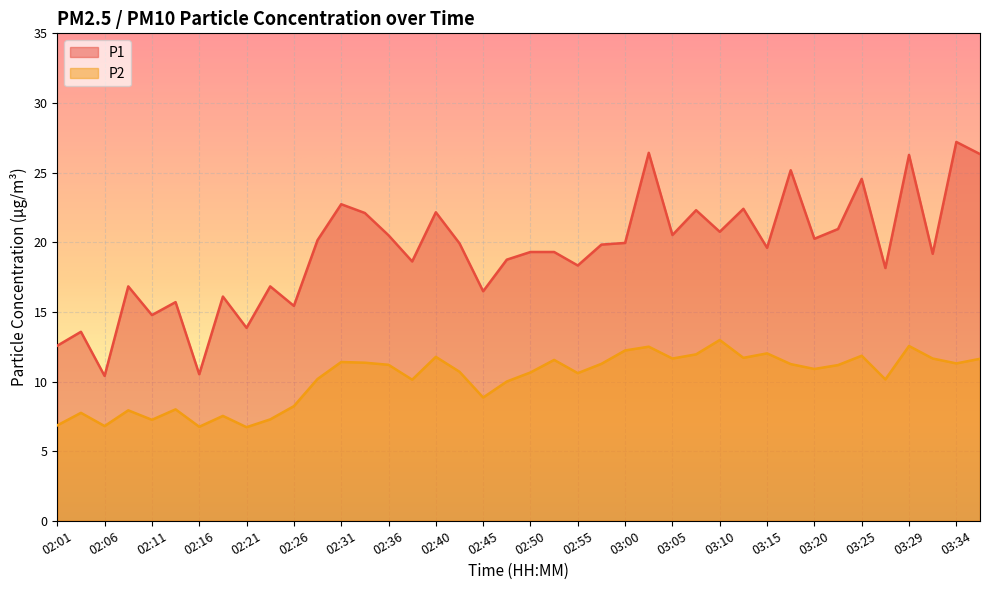

At which category does P2 reach its first local peak?

02:03